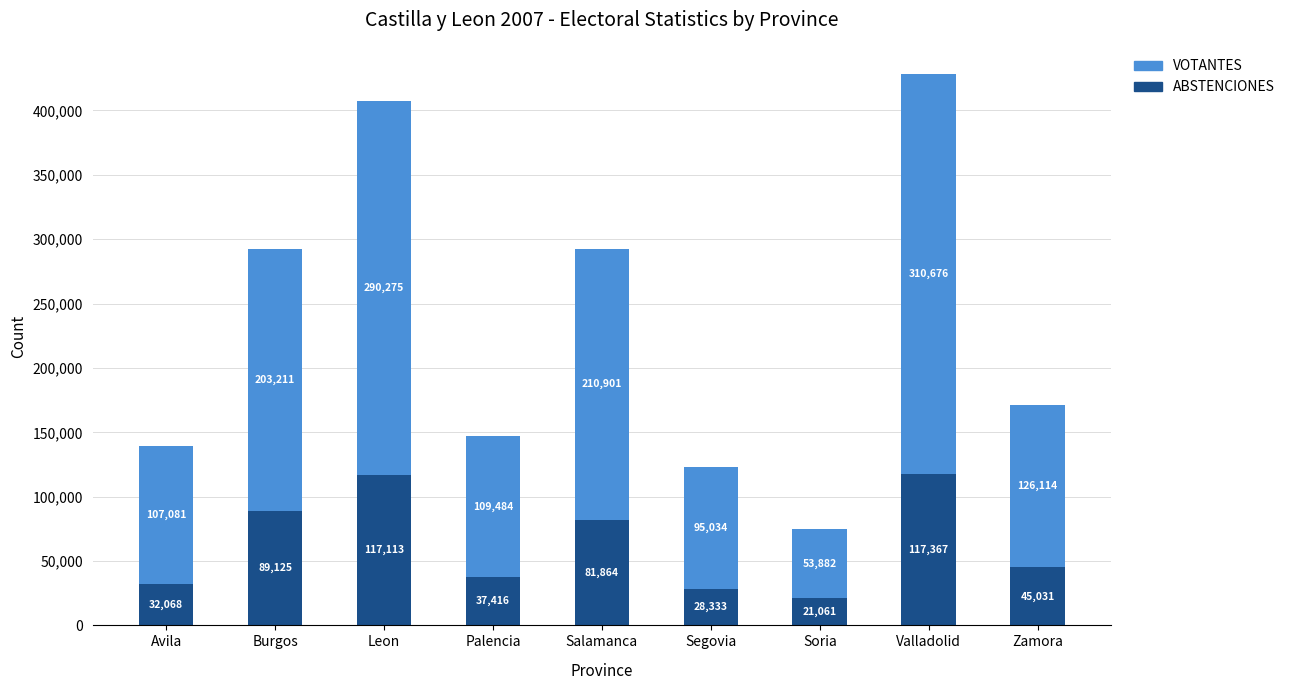

Reading left to right, list the values for the ABSTENCIONES series.

32068	89125	117113	37416	81864	28333	21061	117367	45031